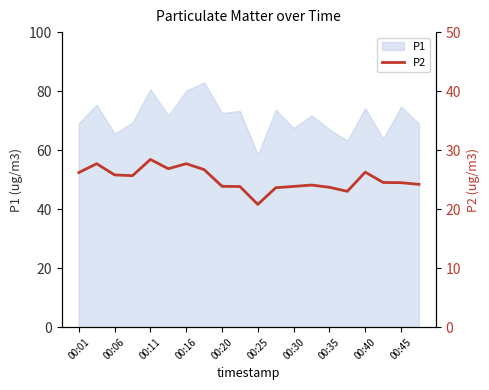

True or false: P1 has a value of 41.0 at 00:30.

False